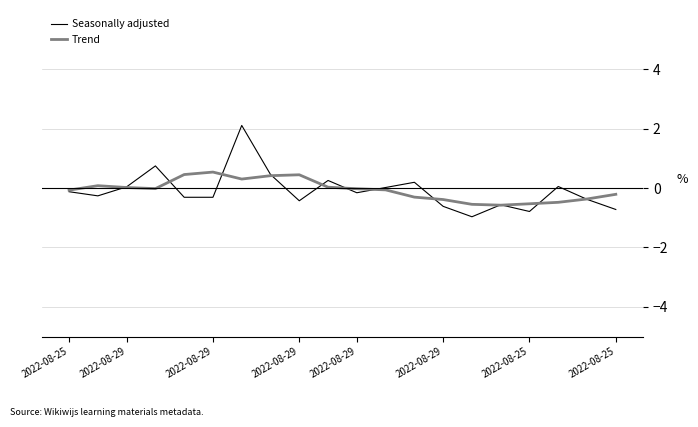

Rank the series by their maximum value, from lowest to highest.

Trend, Seasonally adjusted